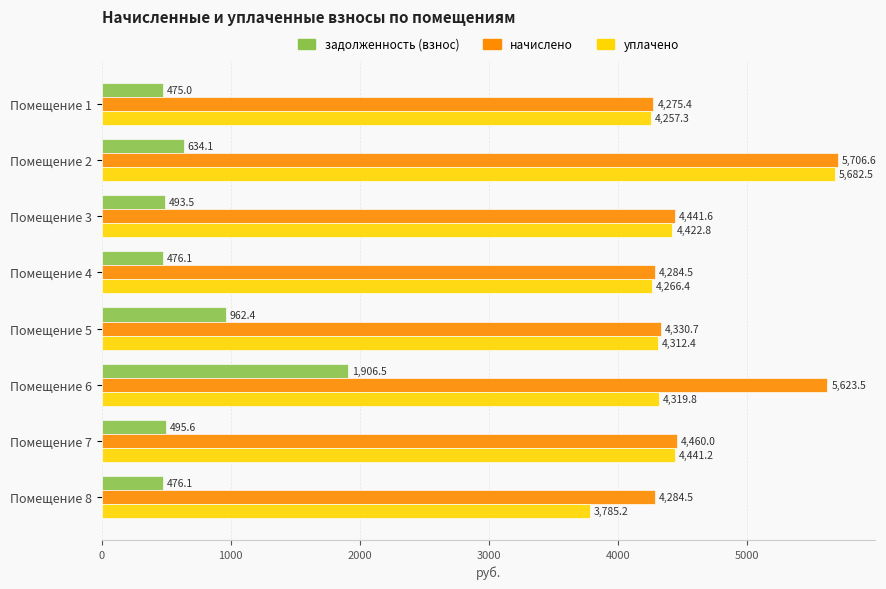

Rank the series by their maximum value, from highest to lowest.

начислено, уплачено, задолженность (взнос)